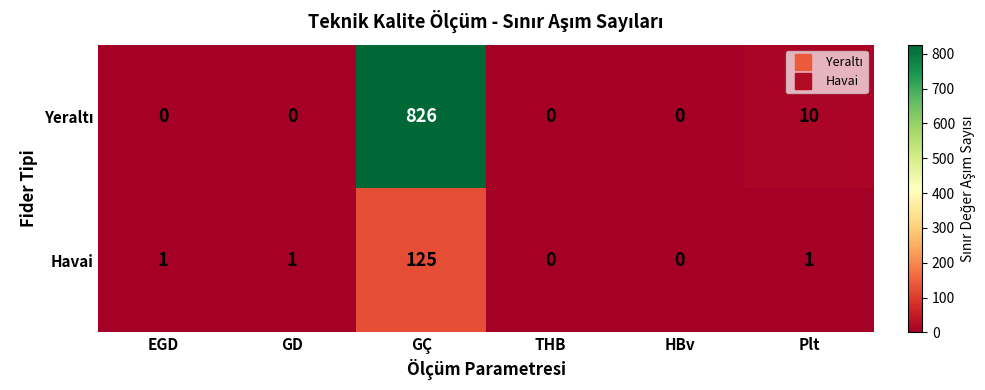

At which category is the sum across all series the highest?

GÇ